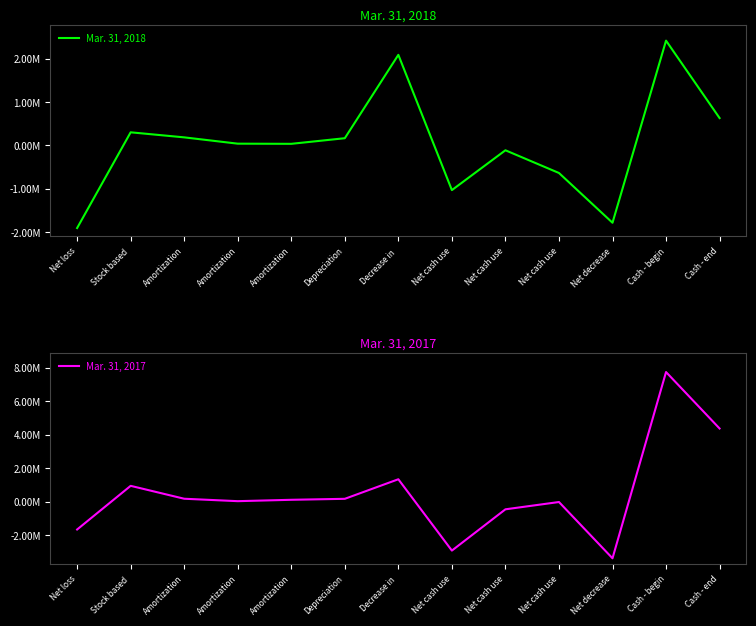

Reading left to right, list all the values displayed in this chart.

Mar. 31, 2018: -1911072	300540	183856	38160	34467	164279	2090287	-1035121	-114508	-639215	-1788844	2418427	629583
Mar. 31, 2017: -1653285	954621	183859	38824	120846	179442	1347357	-2913088	-447842	-12077	-3373007	7751557	4378550